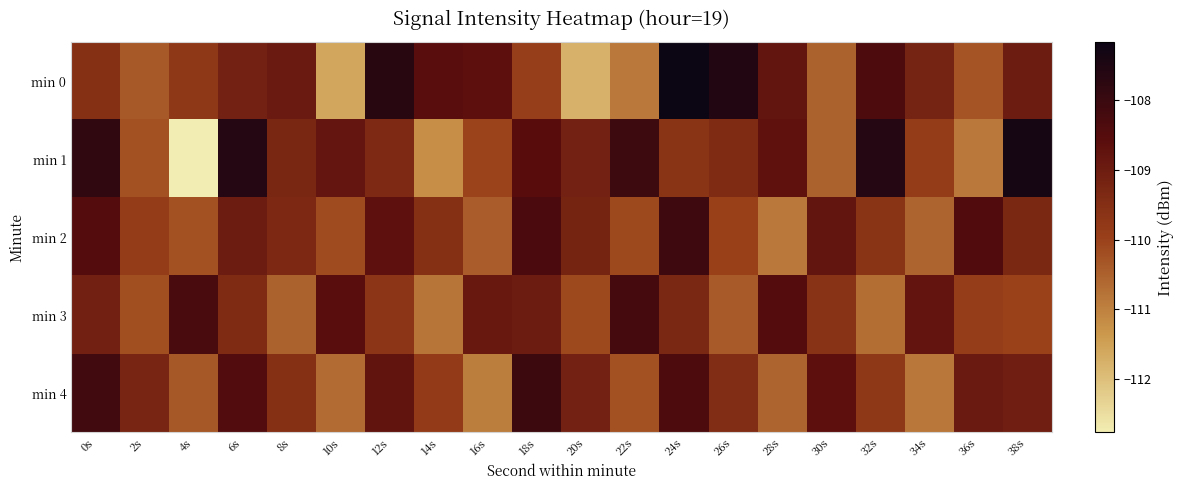

How many data points does each series have?

20